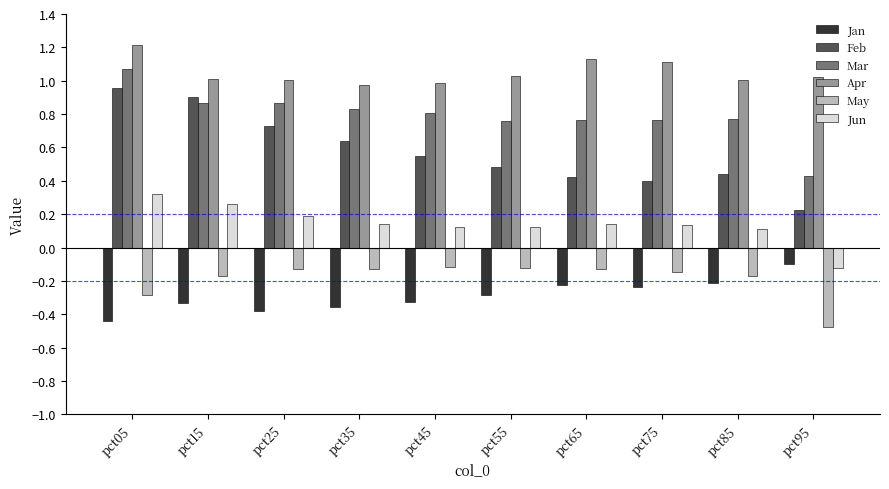

Are the bars grouped side by side (vs. stacked)?

Yes